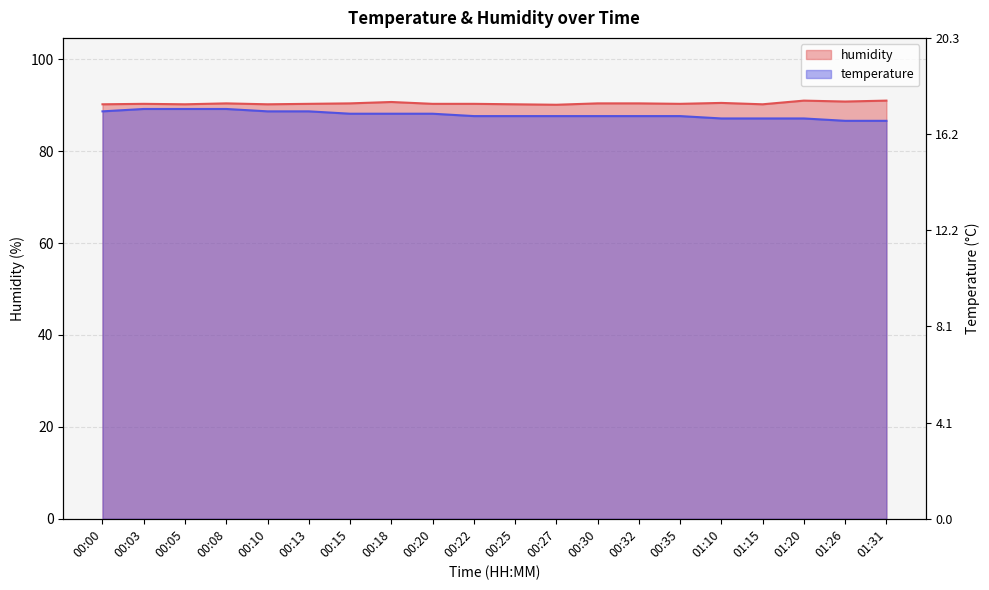

What is the greatest value displayed?

91.0